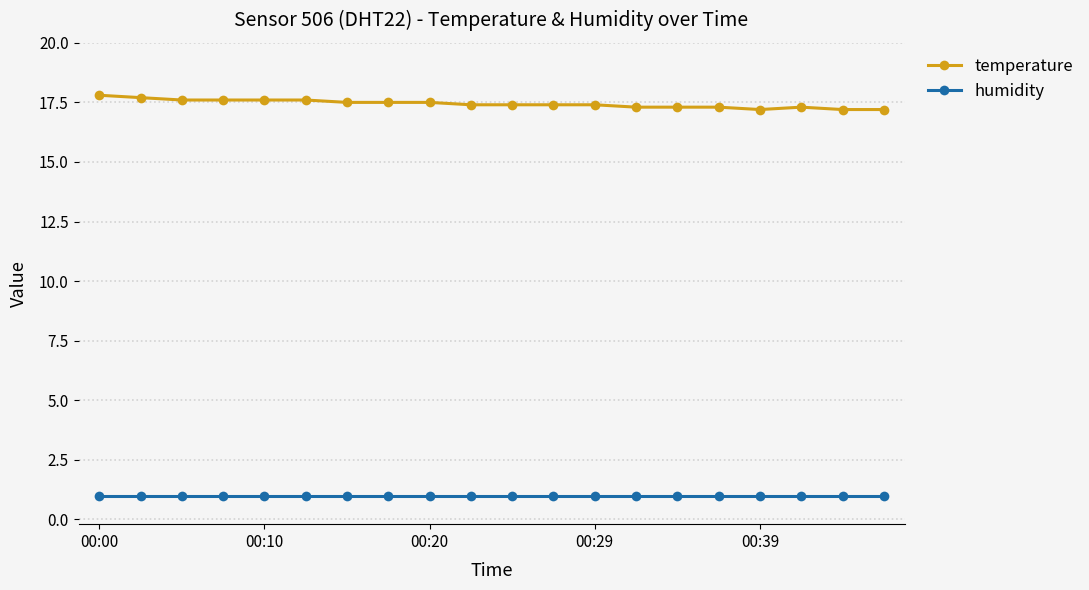

Rank the series by their maximum value, from highest to lowest.

temperature, humidity